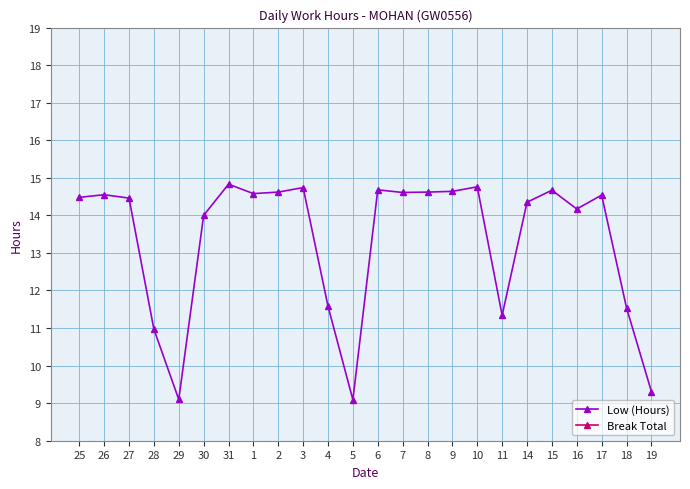

Is the value of Break Total at 11 greater than the value of Low (Hours) at 5?

No